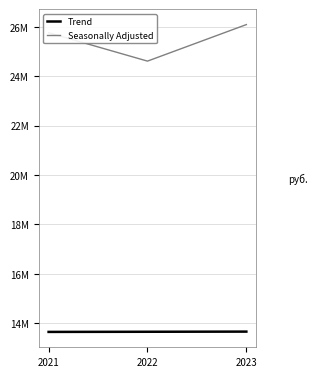

Is this an area chart (filled region under the line)?

No